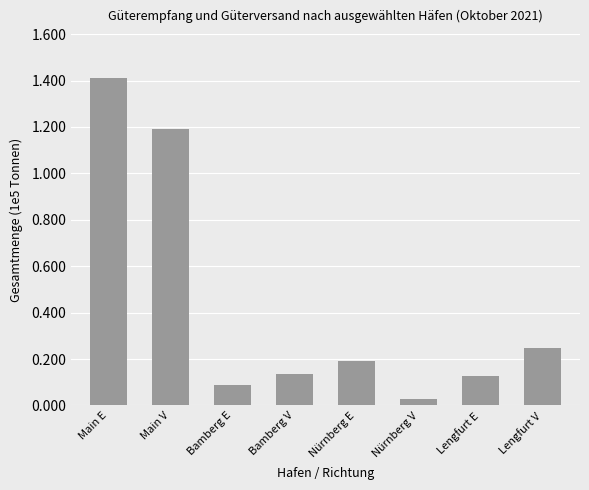

Where does the data first go above 19101?

Main E